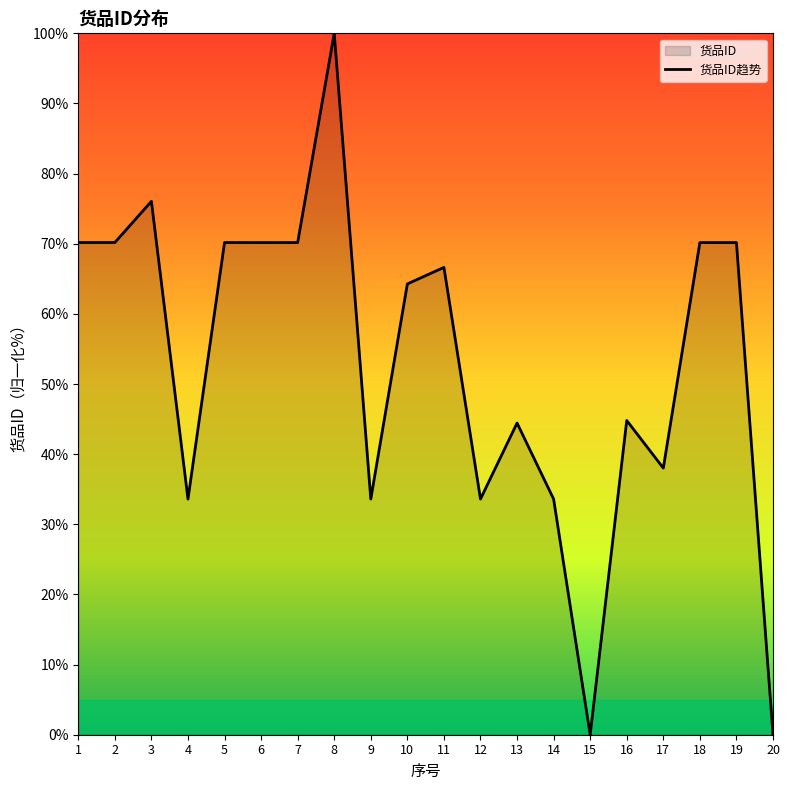

What is the change in value from 2 to 13?

-25.7